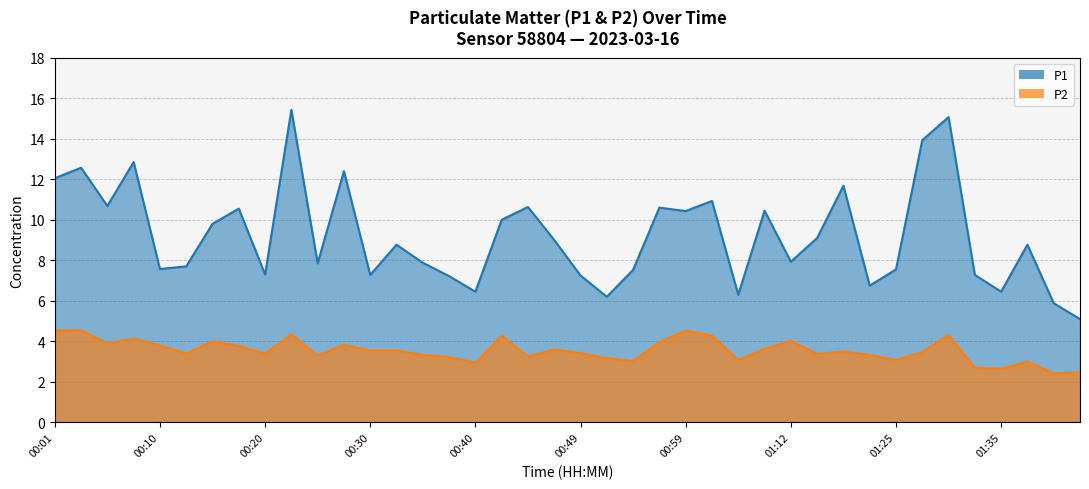

What is the average value of the P2 series?

3.6